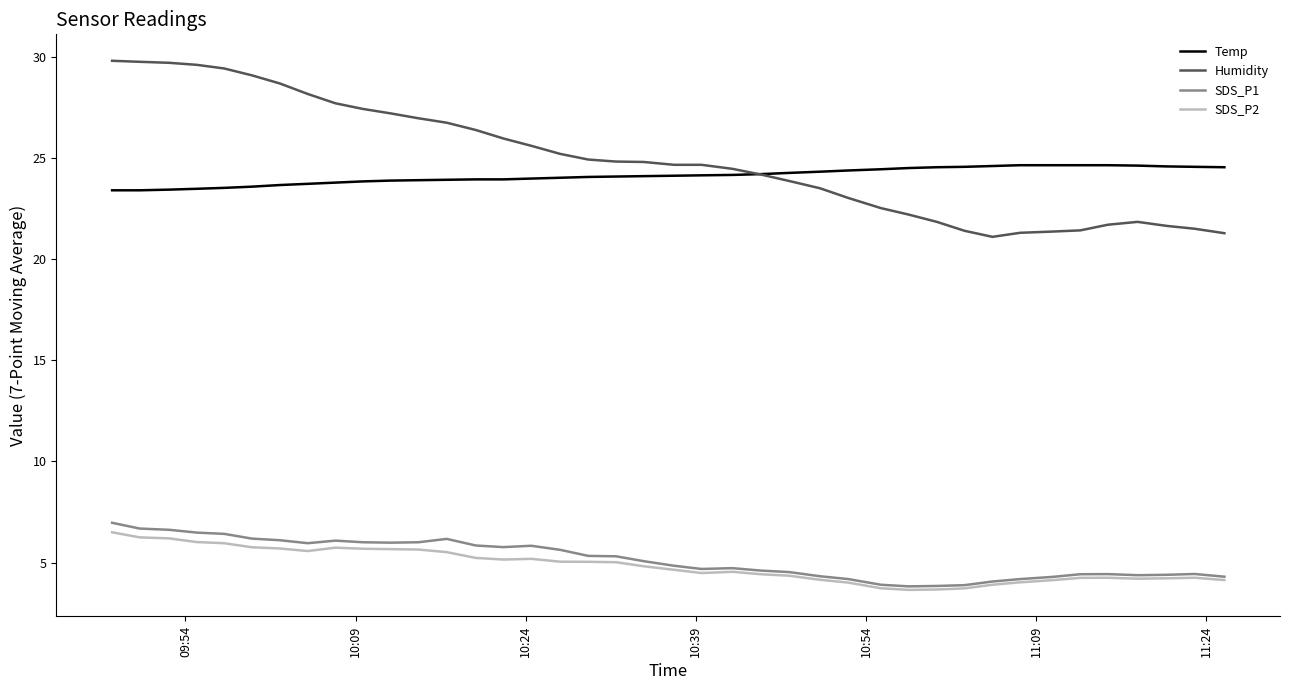

What is the smallest value displayed?

3.7